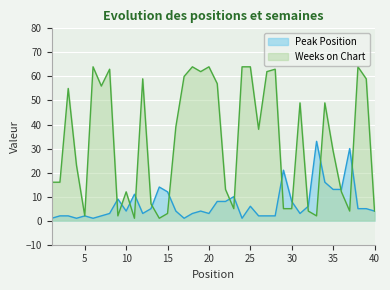

What is the smallest value displayed?

1